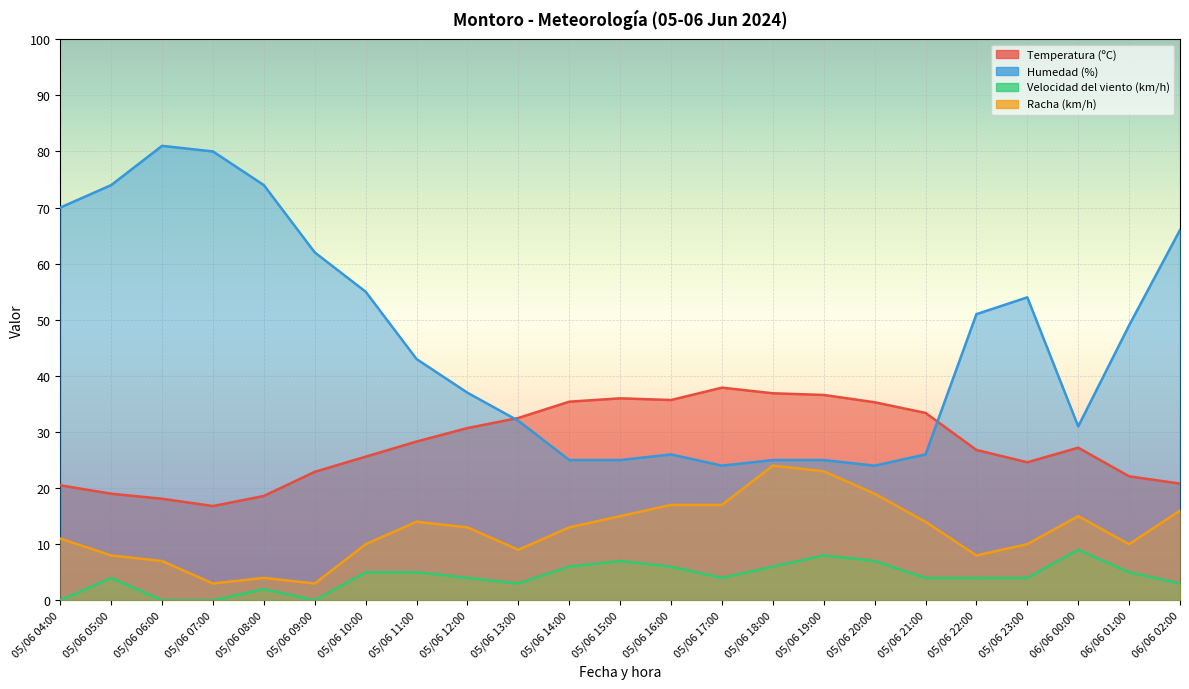

At which label does Racha (km/h) first exceed 13?

05/06 11:00